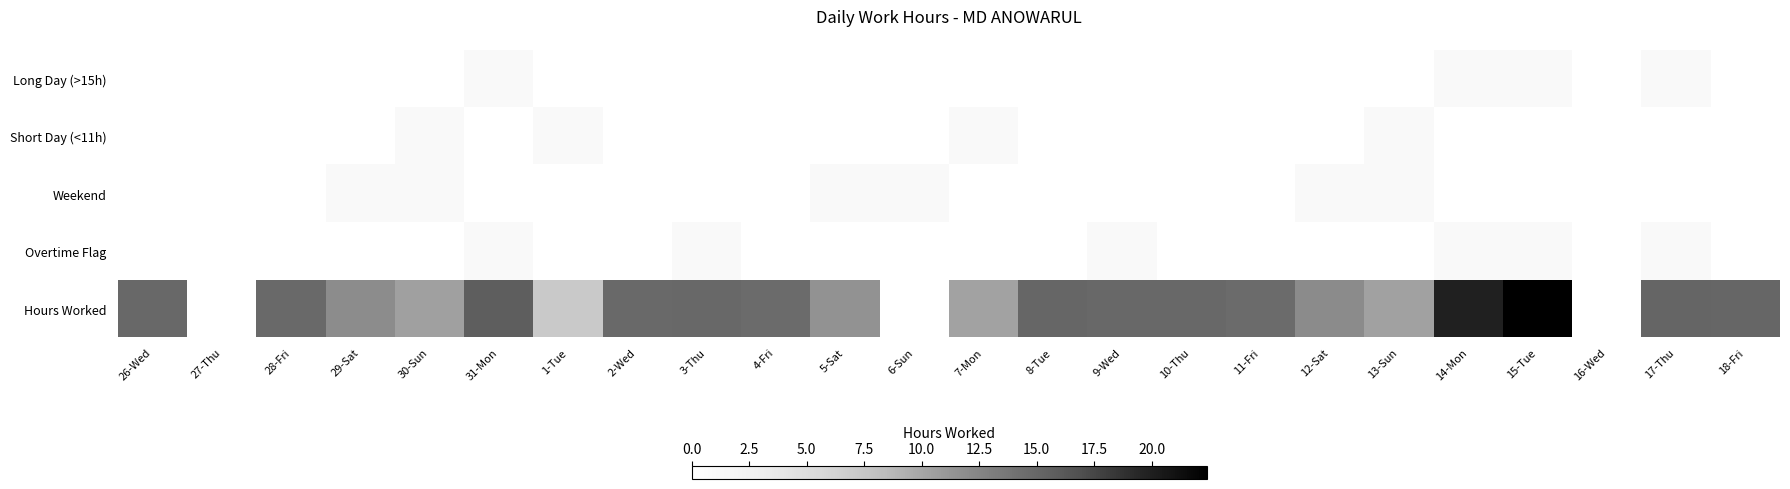

How many distinct data groups are displayed?

5